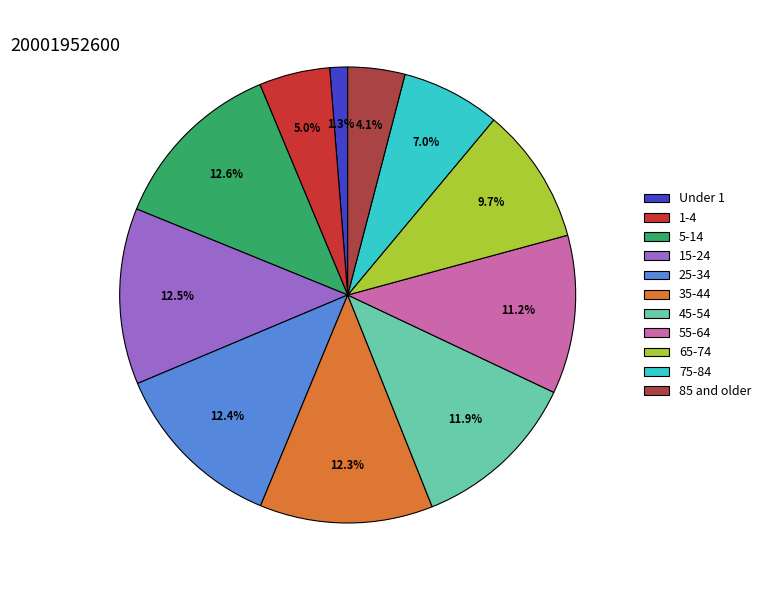

The 5-14 slice represents 13% of the pie. True or false?

True